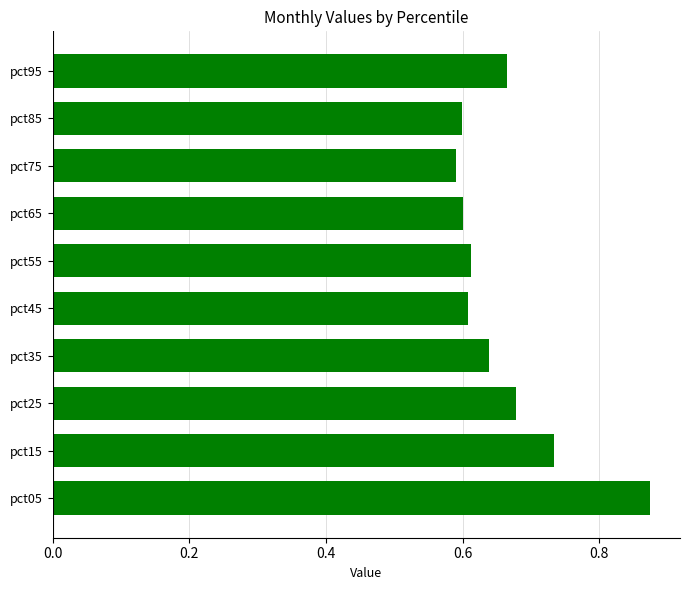

How many categories are shown in the chart?

10